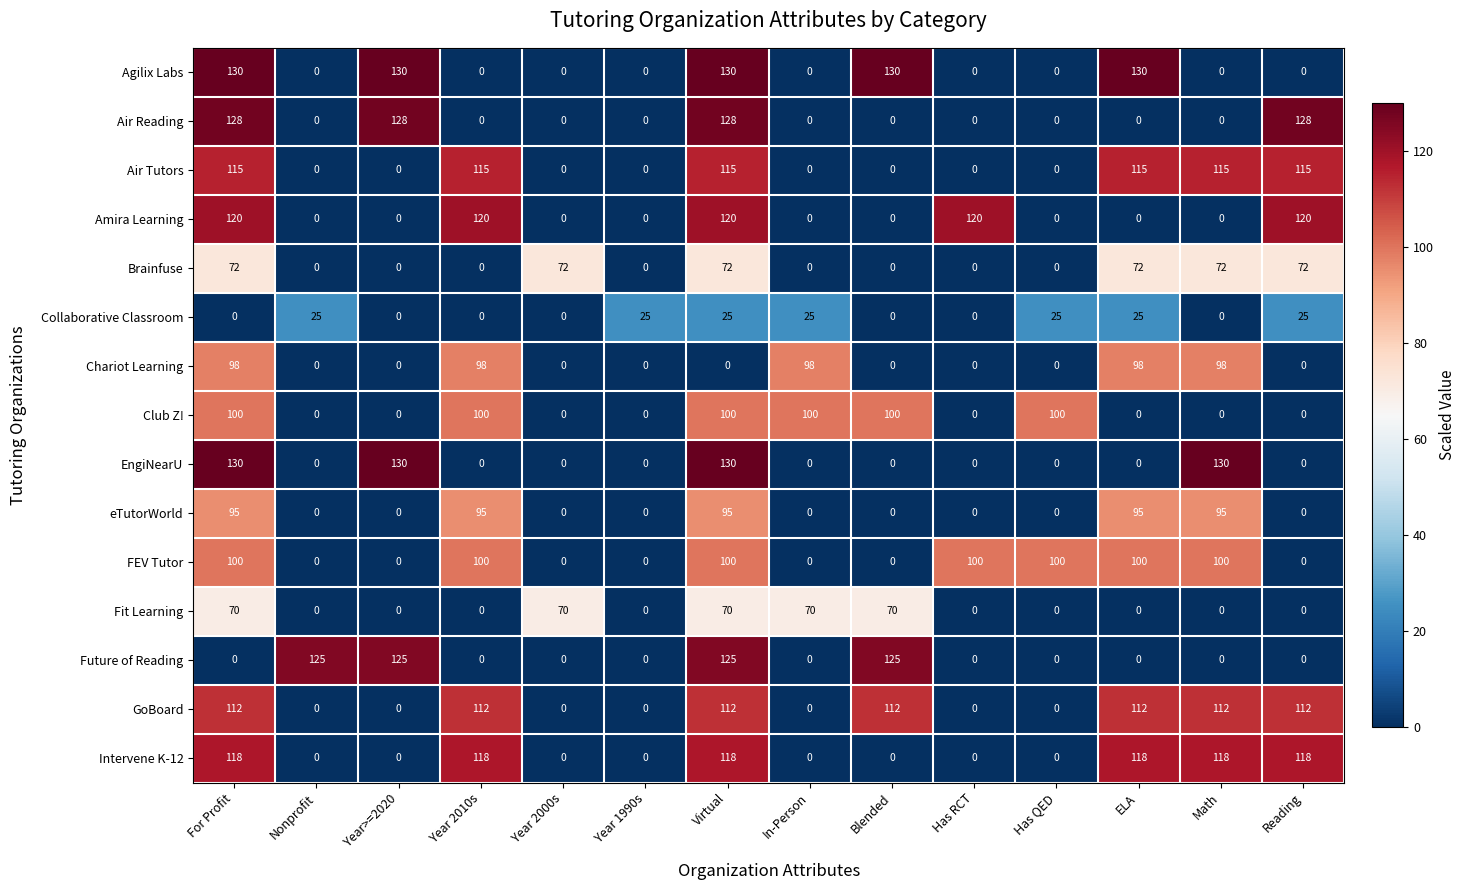

How many data points in Collaborative Classroom are less than 25?

7